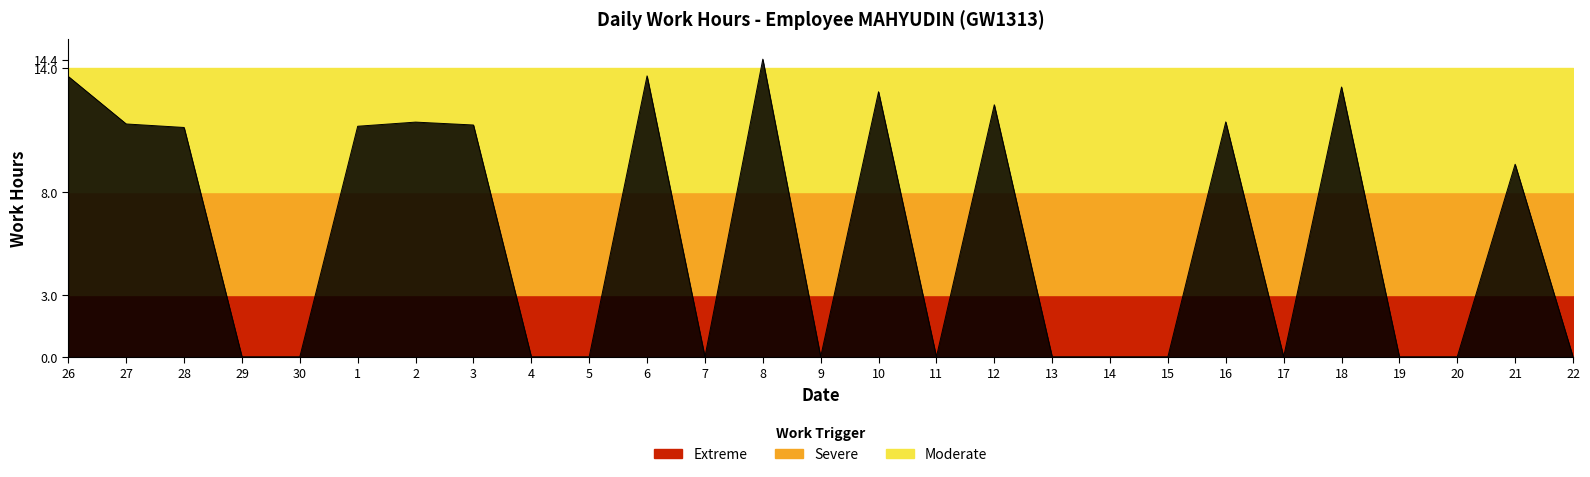

Reading left to right, what are all the values shown in this chart?

13.6	11.3	11.1	0.0	0.0	11.2	11.4	11.2	0.0	0.0	13.6	0.0	14.4	0.0	12.8	0.0	12.2	0.0	0.0	0.0	11.4	0.0	13.1	0.0	0.0	9.3	0.0